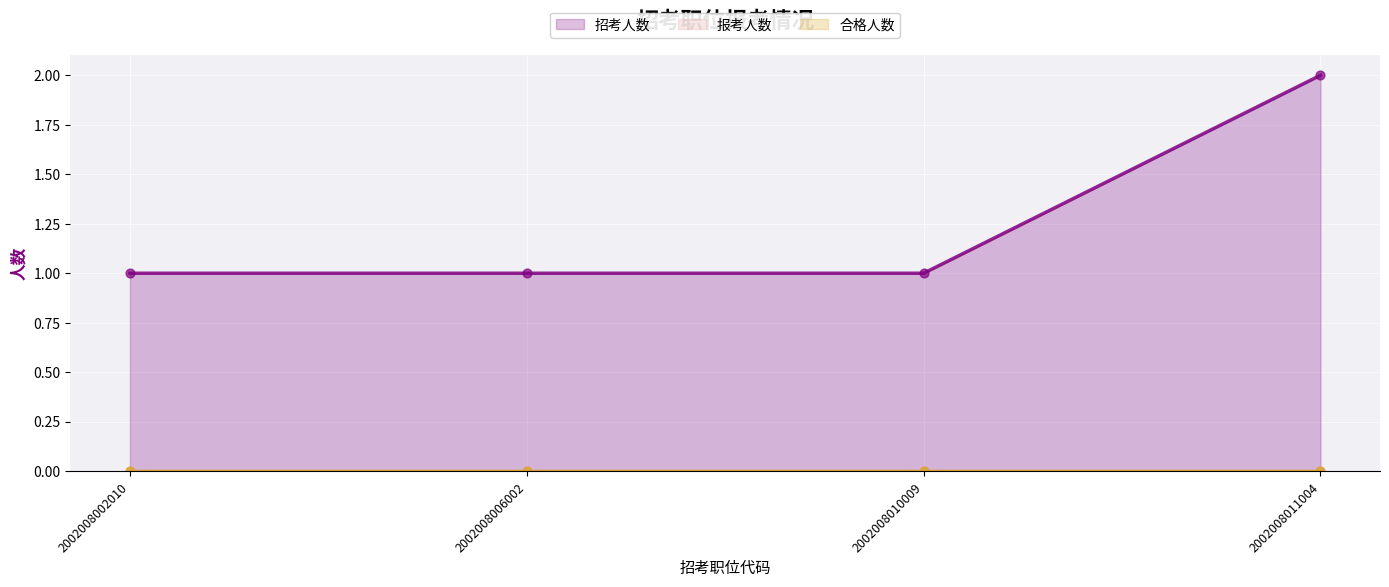

Which series contains the lowest Y value?

报考人数